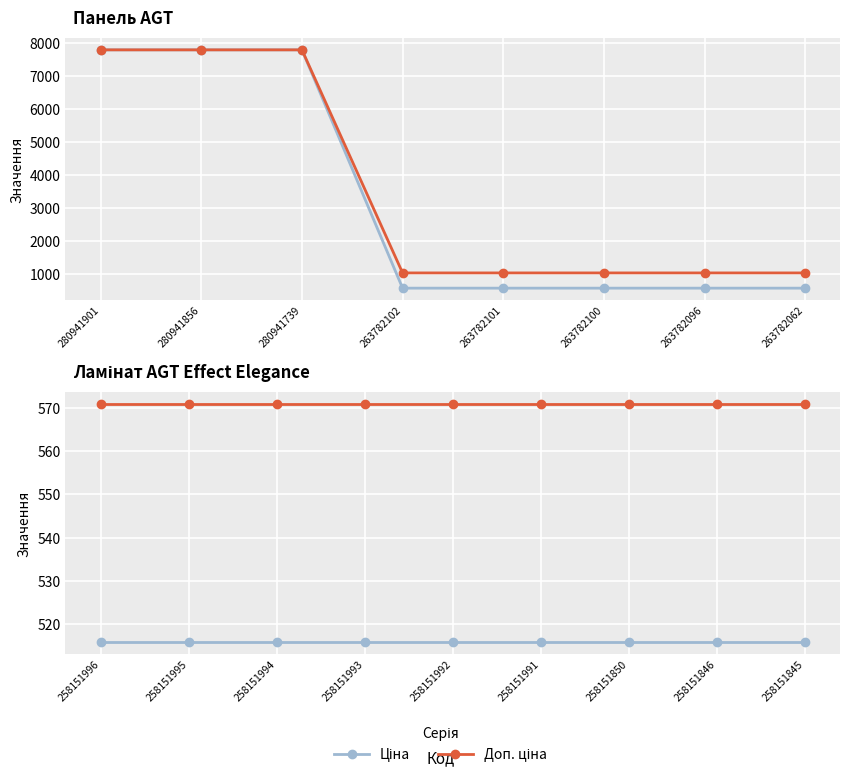

How many distinct data groups are displayed?

2